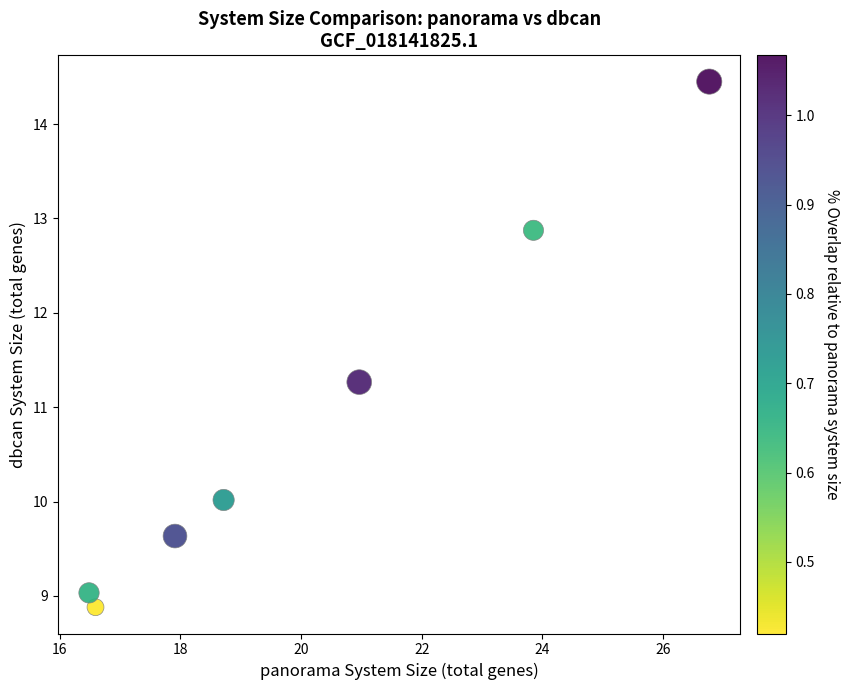

What Y value in the scatter plot is closest to 11?

11.3